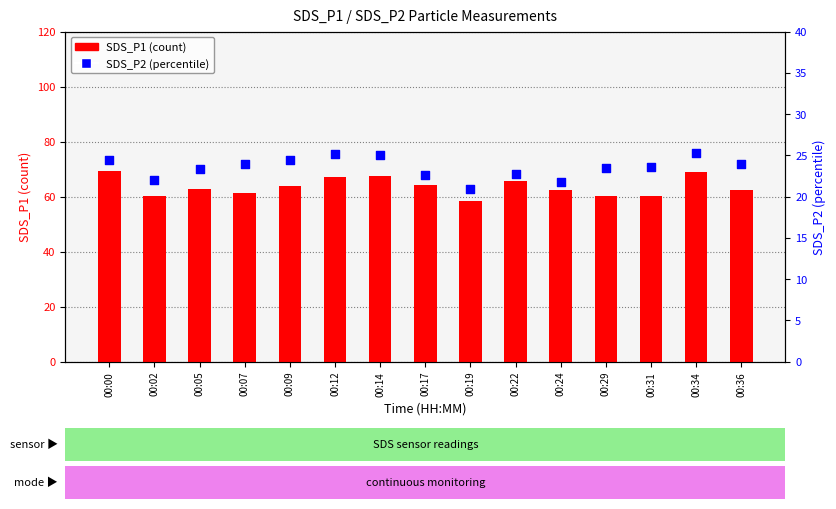

Which series reaches the minimum Y coordinate?

SDS_P2 (percentile)